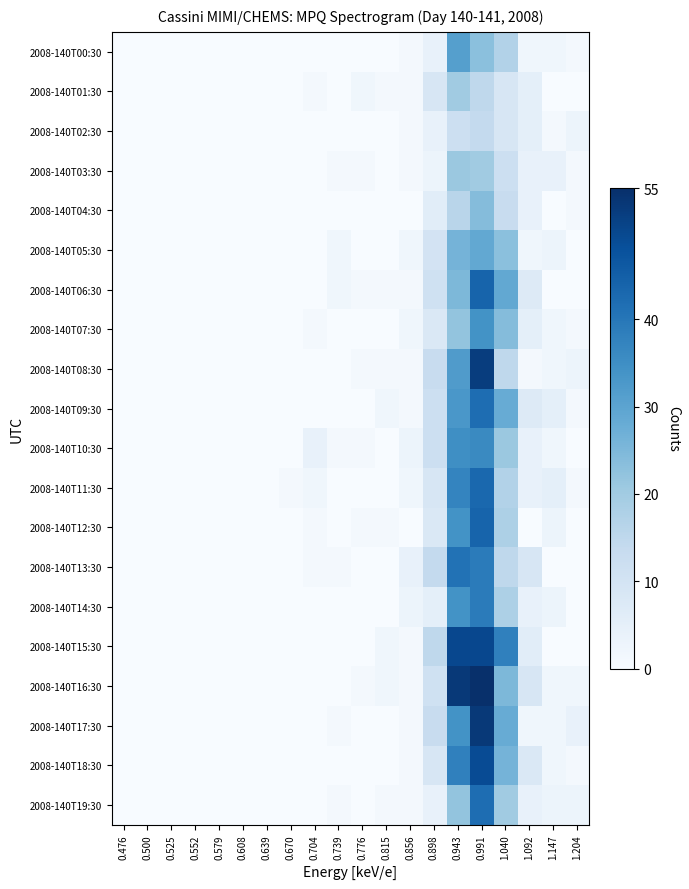

At which category is the sum across all series the highest?

0.991